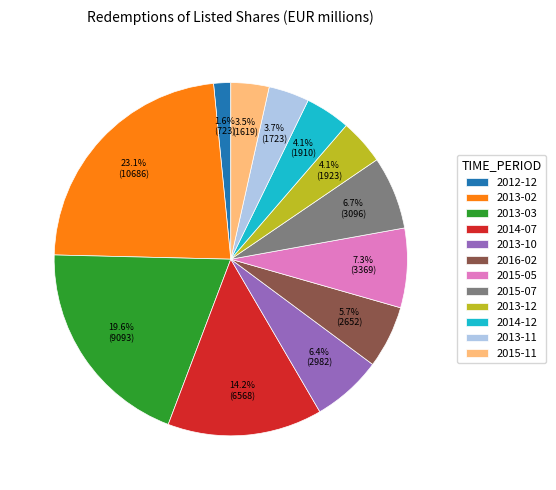

Which category has the smallest portion of the pie?

2012-12